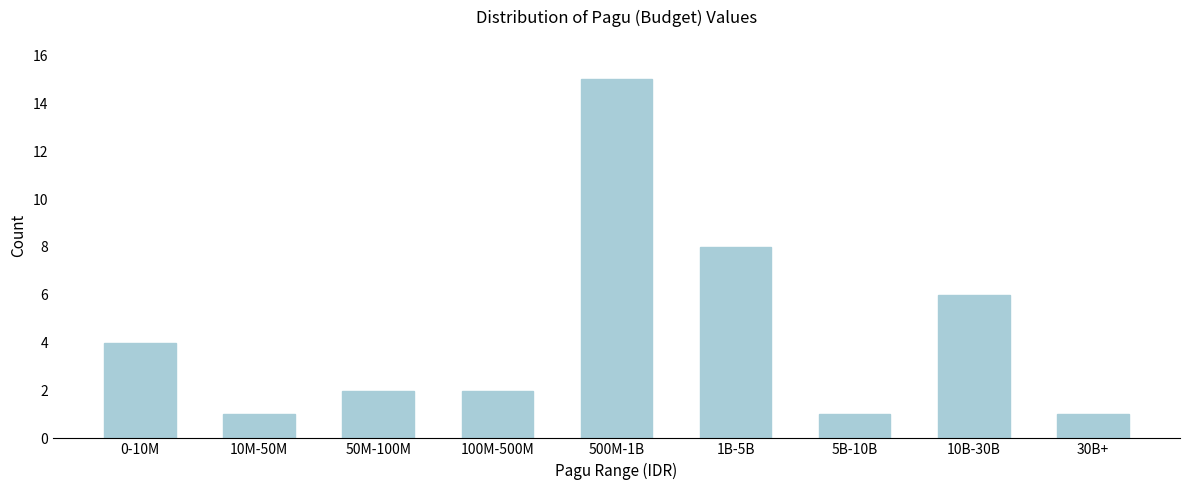

Reading left to right, what are all the values shown in this chart?

0-10M=4	10M-50M=1	50M-100M=2	100M-500M=2	500M-1B=15	1B-5B=8	5B-10B=1	10B-30B=6	30B+=1